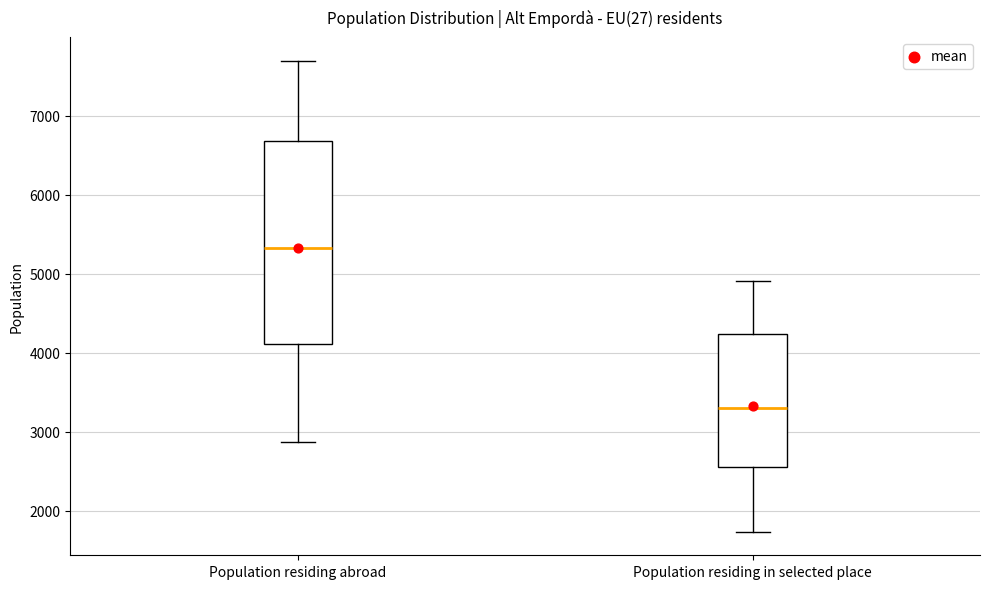

Reading left to right, read every box against the y-axis: the position of its median line, the range the box covers, and the ends of its whiskers. The values are not printed on the chart, so give them approximately, as read against the axis.

Population residing abroad: median 5300, box 4100 to 6700, whiskers 2900 to 7700
Population residing in selected place: median 3300, box 2600 to 4200, whiskers 1700 to 4900